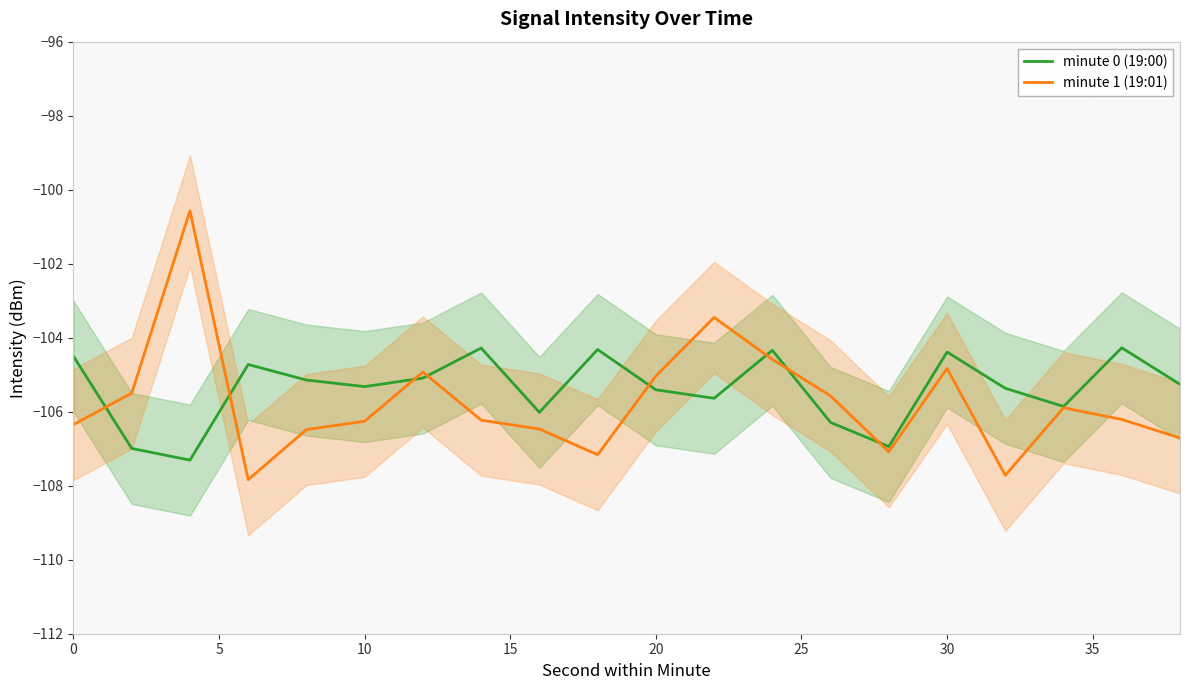

What is the difference between the maximum and minimum values in the minute 0 (19:00) series?

3.0